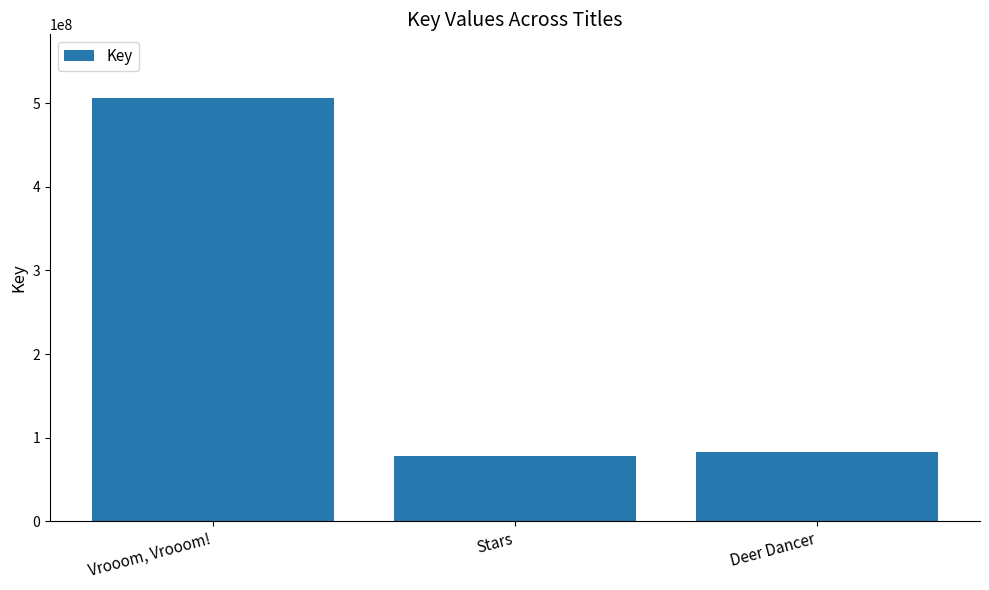

Approximately how many times larger is the value at Vrooom, Vrooom! compared to Deer Dancer?

6.1